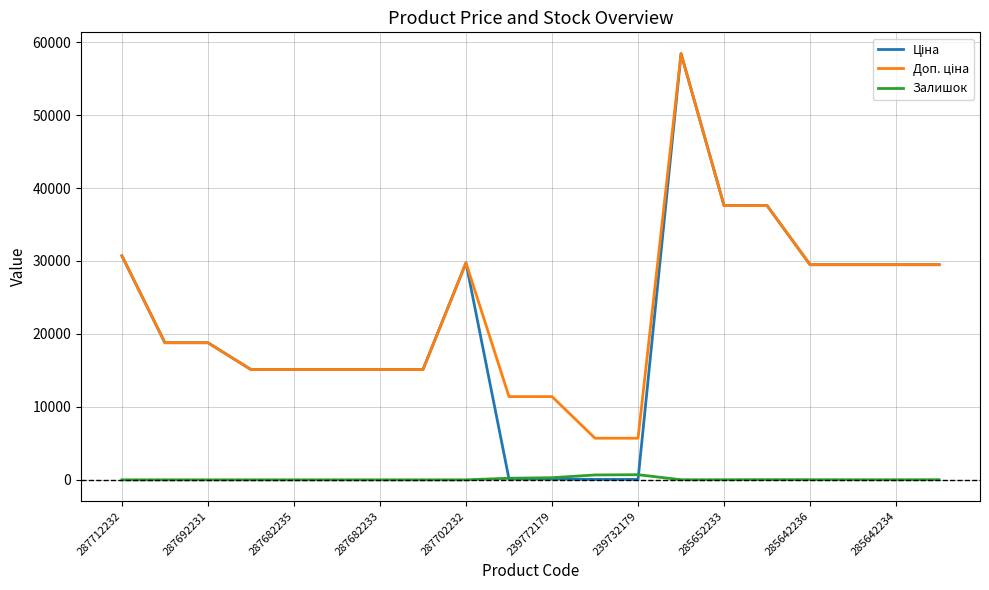

What is the total value across all series at 287692231?

37593.6